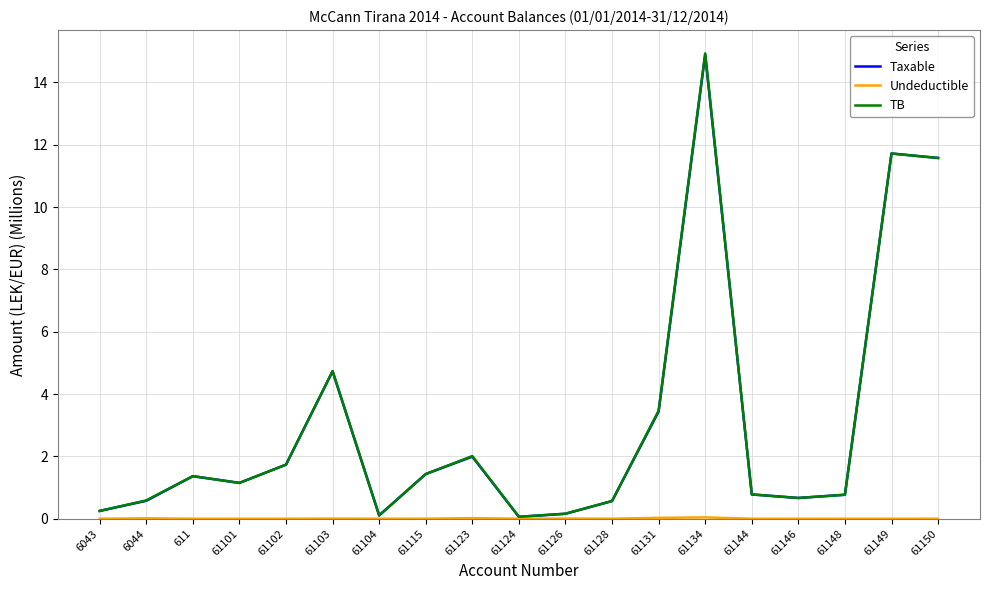

At which category is the sum across all series the highest?

61134